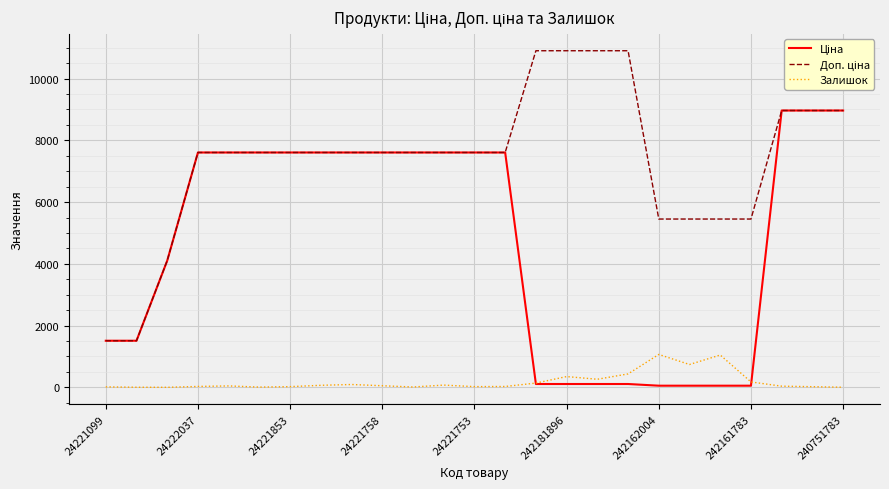

What is the maximum value shown in the chart?

10903.0